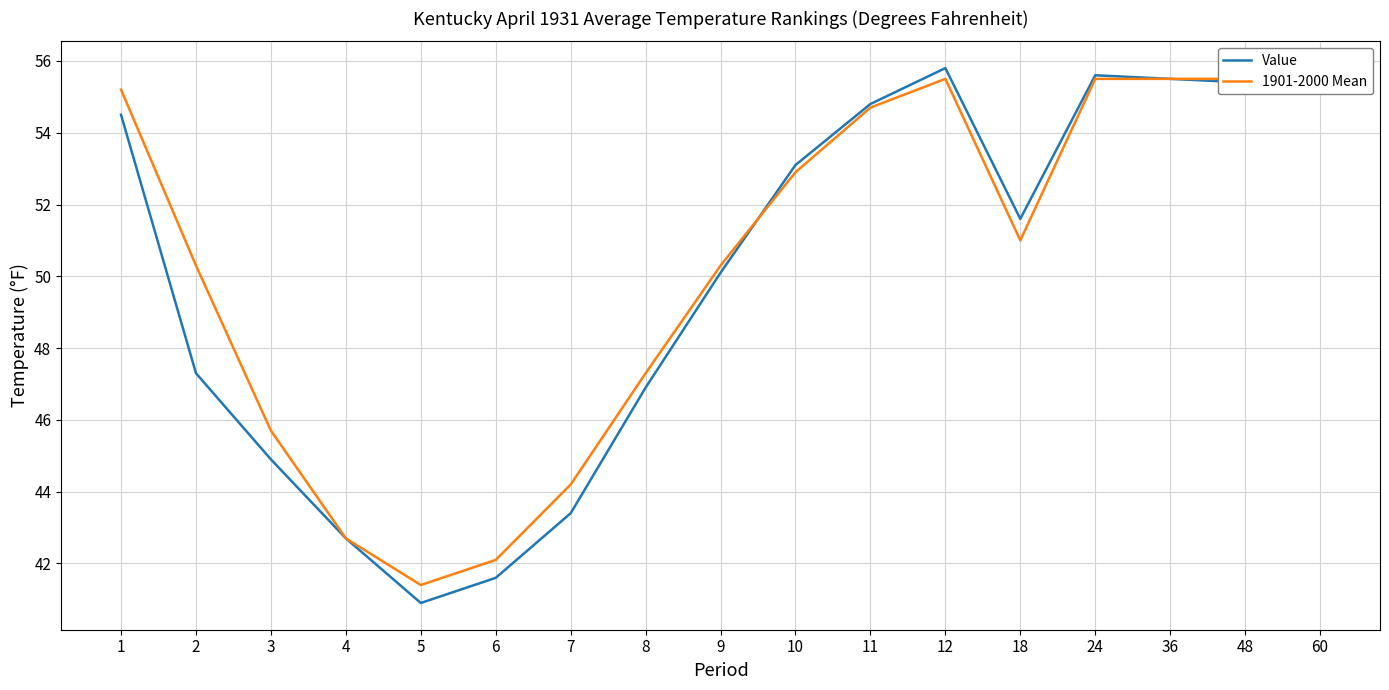

What are all the series names shown in the legend?

Value, 1901-2000 Mean